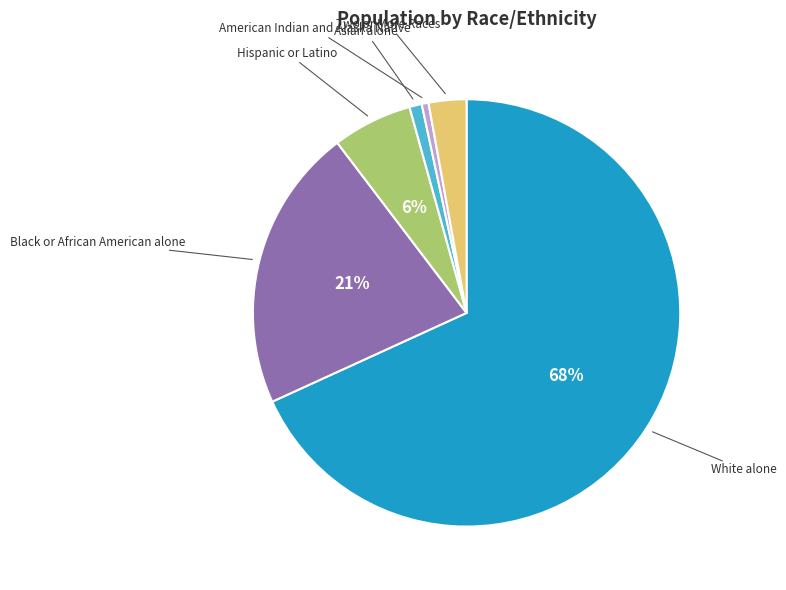

Count the number of slices in the pie.

6